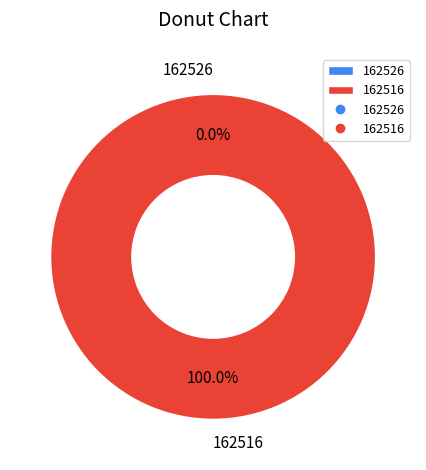

Count the number of slices in the pie.

2